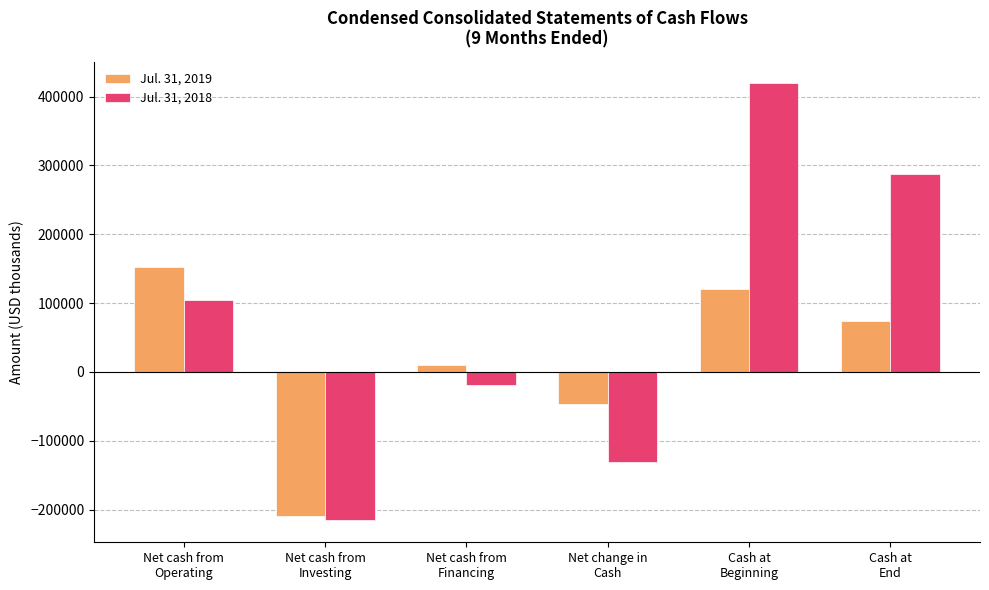

At how many categories does at least one series exceed 18148?

3